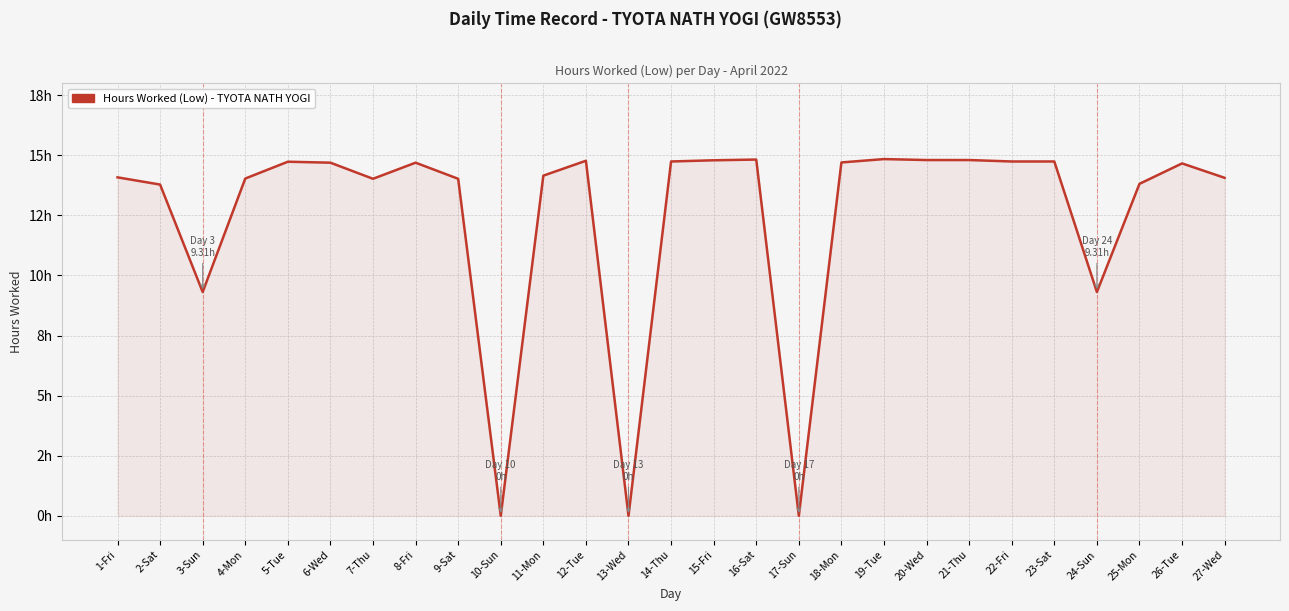

Approximately how many times larger is the value at 27-Wed compared to 2-Sat?

1.0